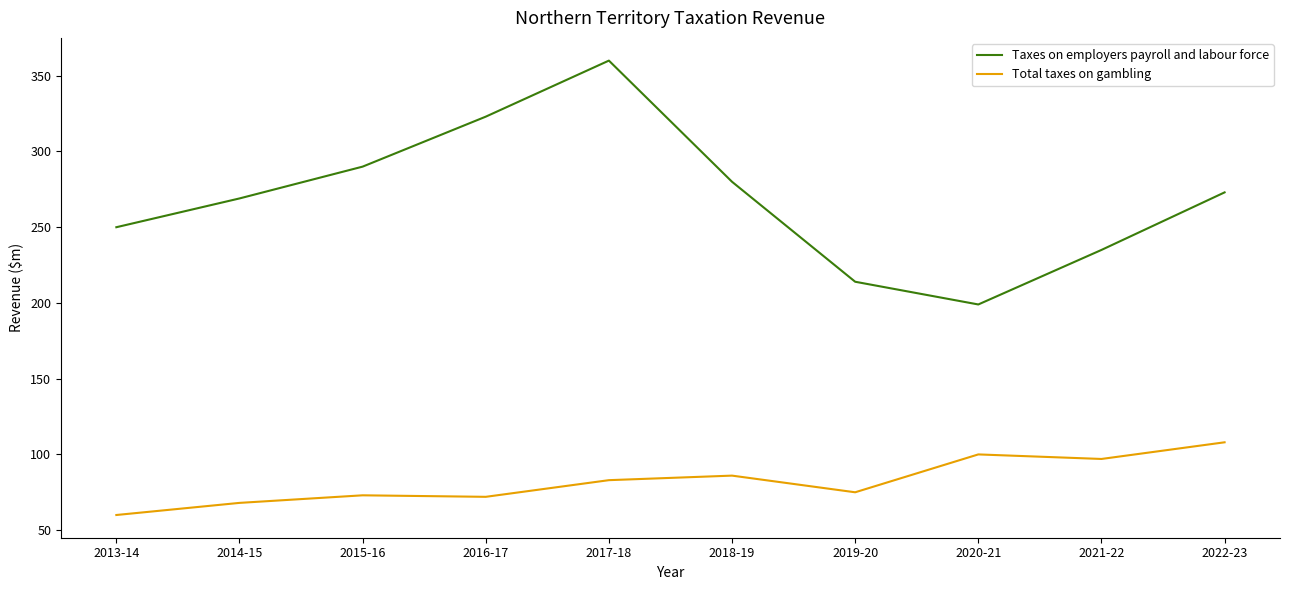

What is the difference between the second highest and second lowest values in the Total taxes on gambling series?

32